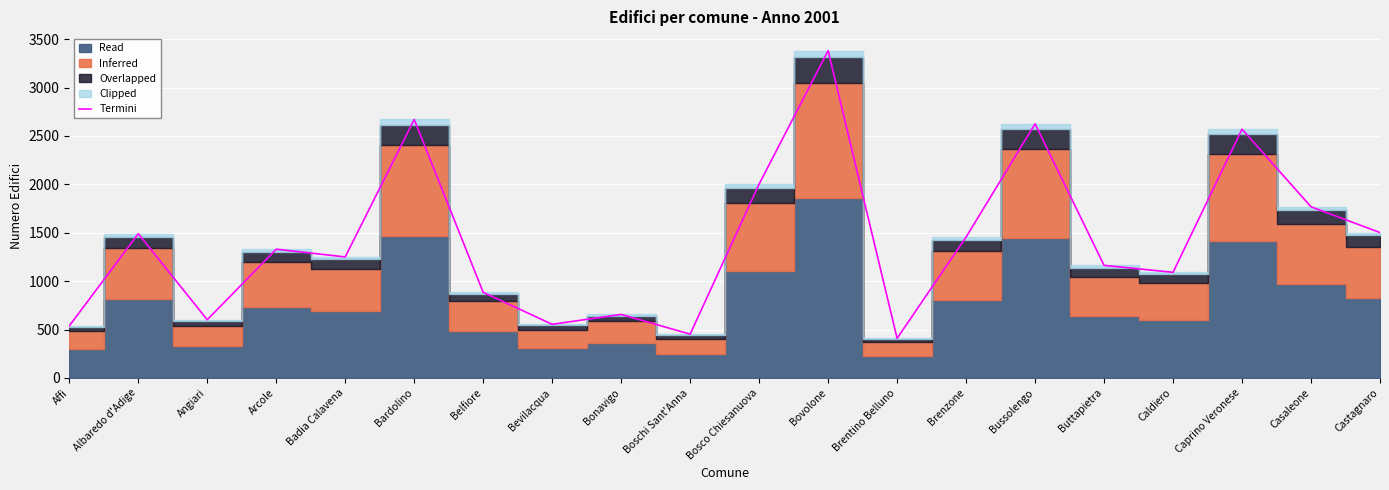

What is the smallest value displayed?

409